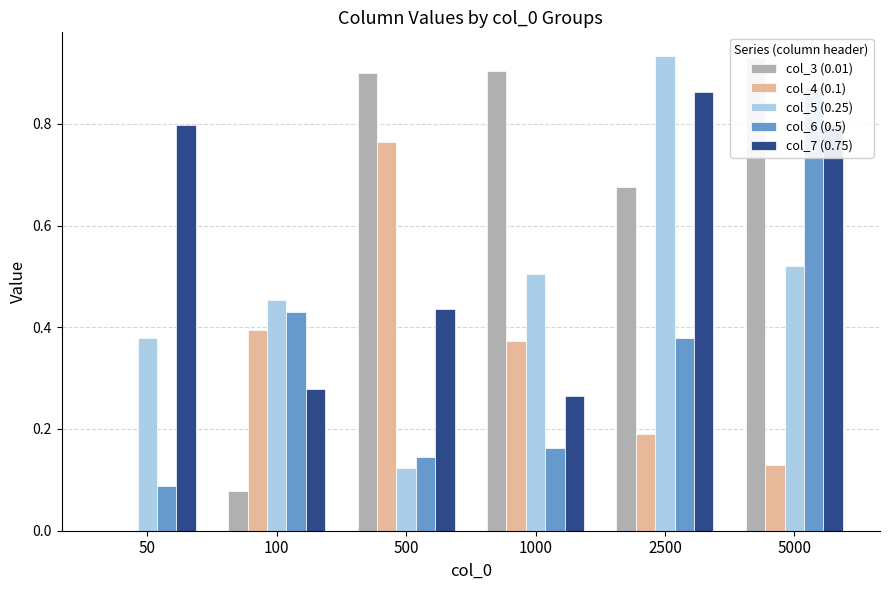

What is the difference between the highest and lowest values at 1000?

0.7